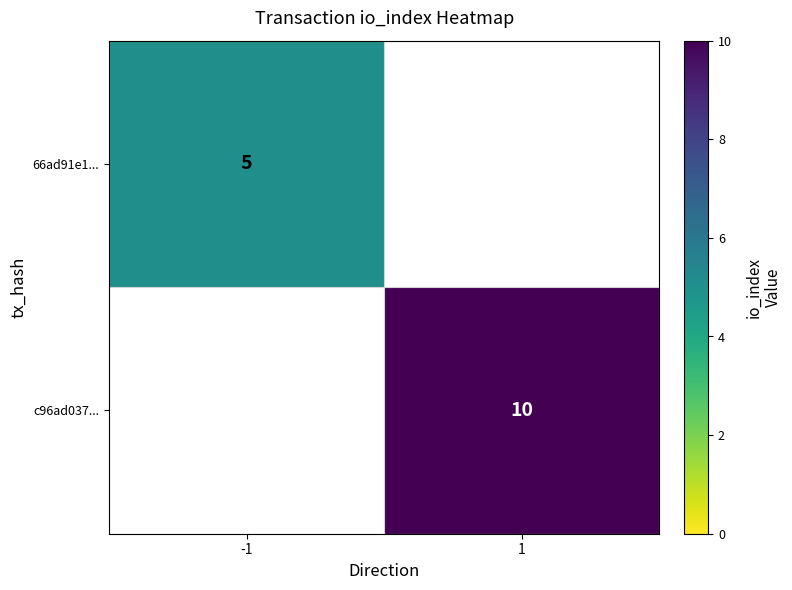

At which category does the chart reach its minimum across all series?

-1